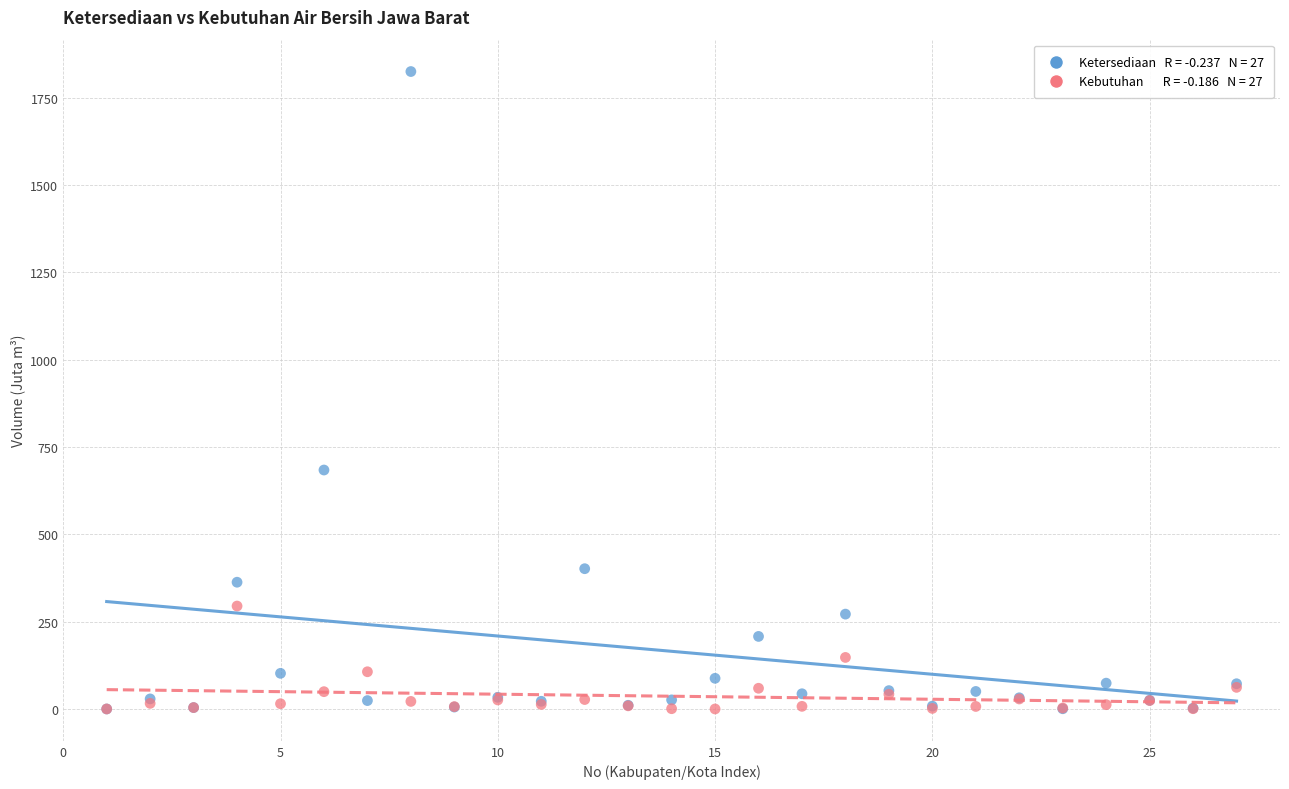

Across all series, what Y value is closest to 912?

684.0